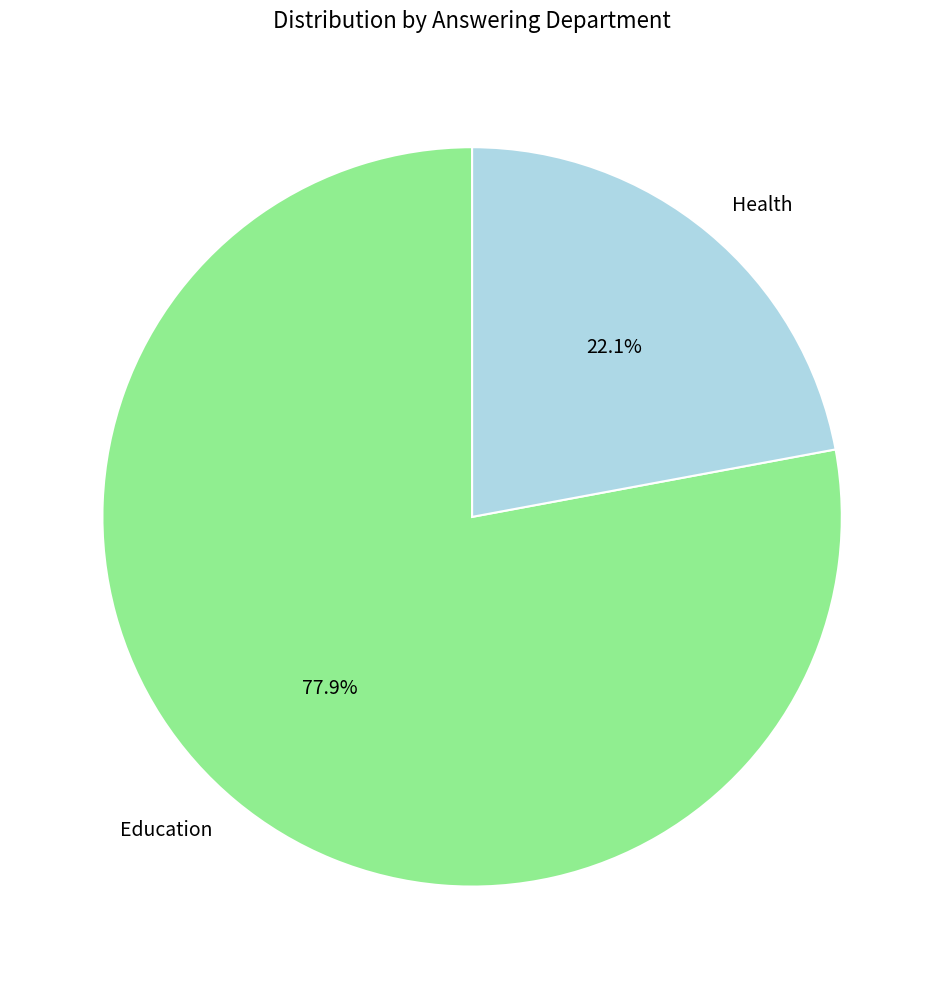

How much of the chart is everything except Education?

22.1%